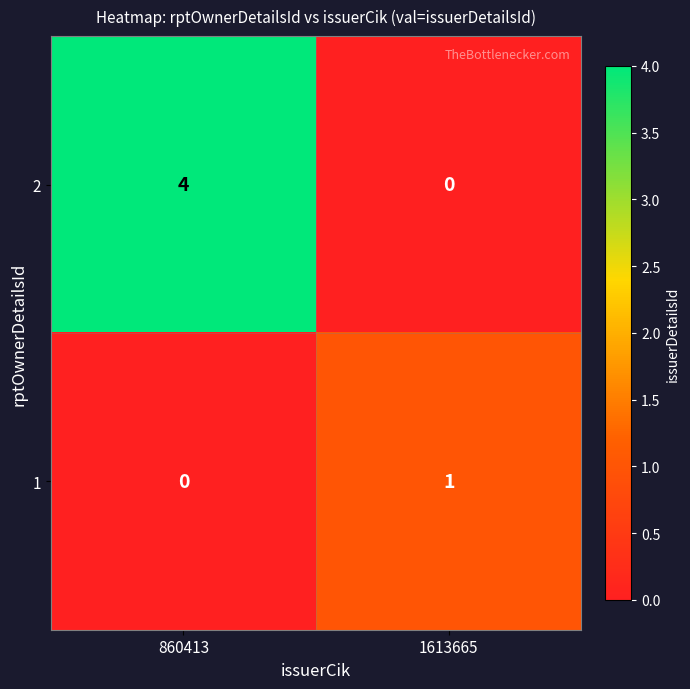

Which series has the widest spread of values?

2